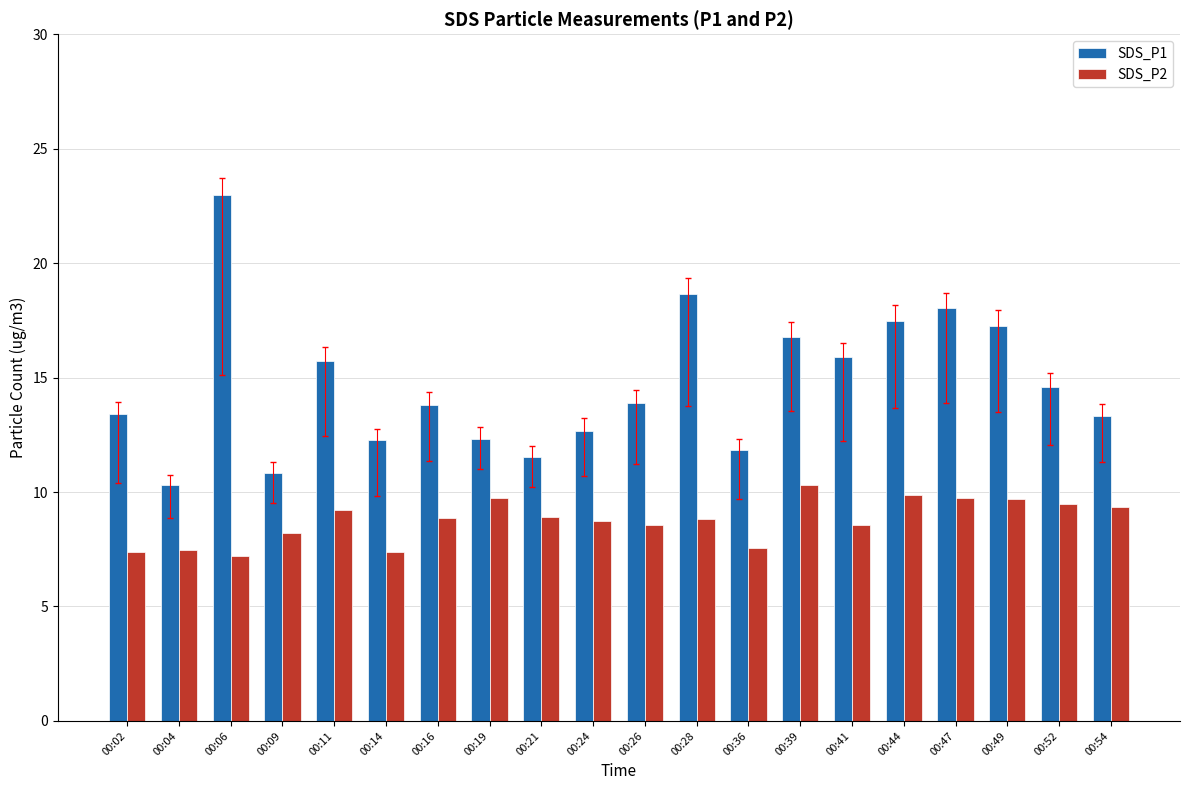

What is the sum of the SDS_P1 values at 00:41 and 00:24?

28.6